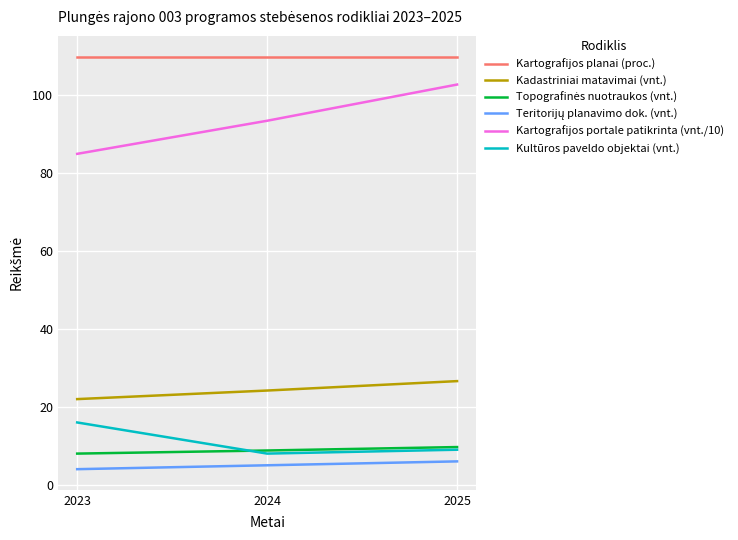

Which series changed the most between 2023 and 2025?

Kartografijos portale patikrinta (vnt./10)